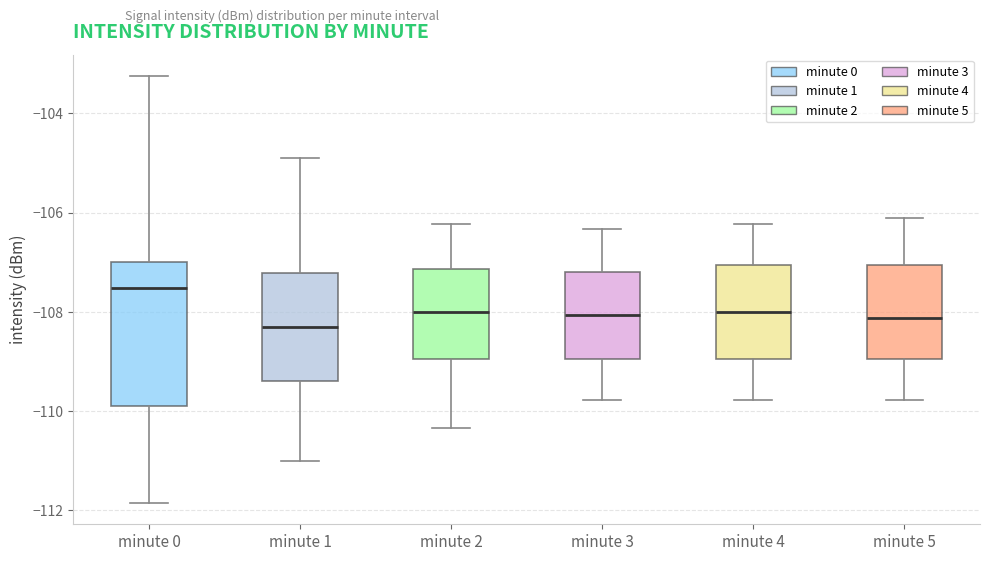

Which box has the highest median line?

minute 0